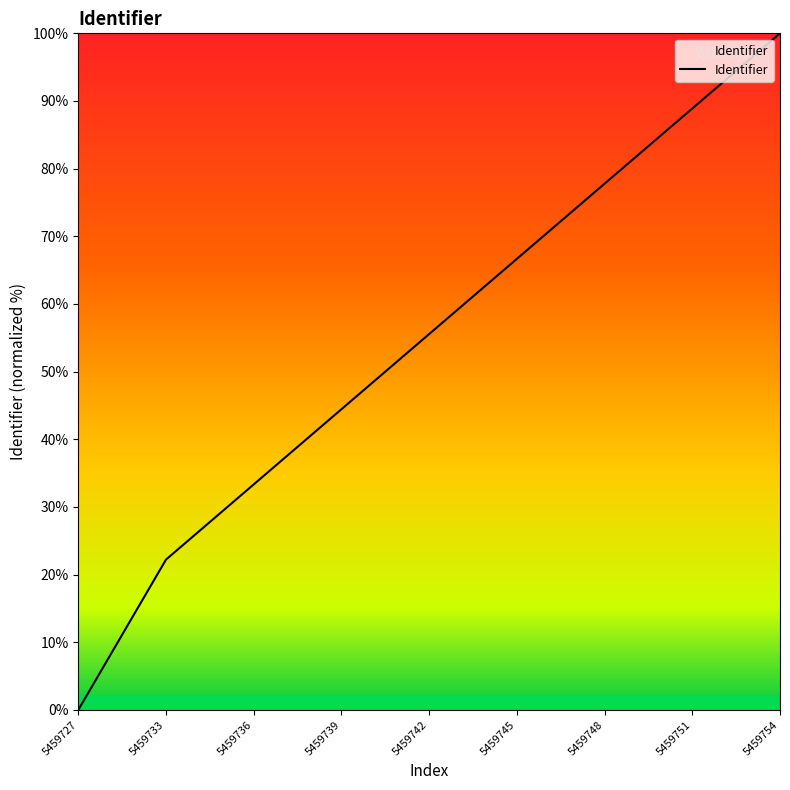

What is the difference between the maximum and minimum values?

100.0